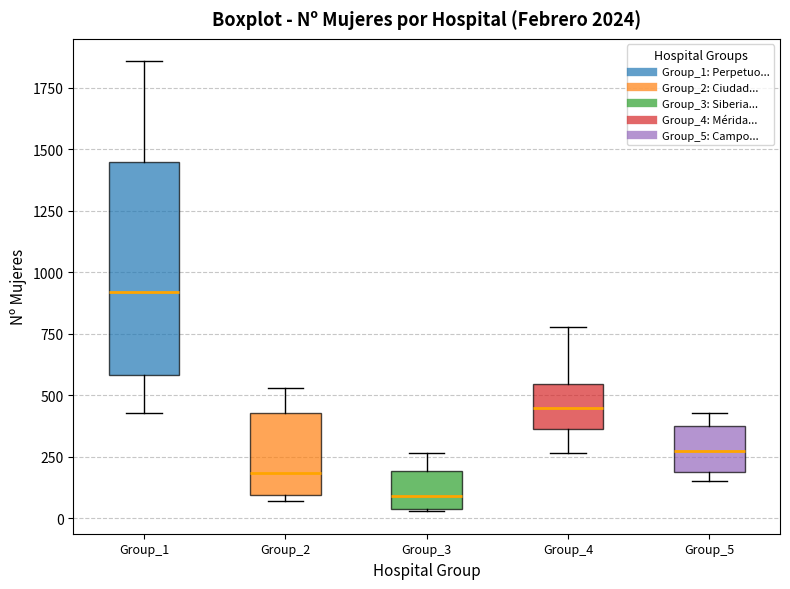

Reading left to right, read every box against the y-axis: the position of its median line, the range the box covers, and the ends of its whiskers. The values are not printed on the chart, so give them approximately, as read against the axis.

Group_1: median 900, box 600 to 1450, whiskers 450 to 1850
Group_2: median 200, box 100 to 450, whiskers 50 to 550
Group_3: median 100, box 50 to 200, whiskers 50 to 250
Group_4: median 450, box 350 to 550, whiskers 250 to 800
Group_5: median 250, box 200 to 400, whiskers 150 to 450